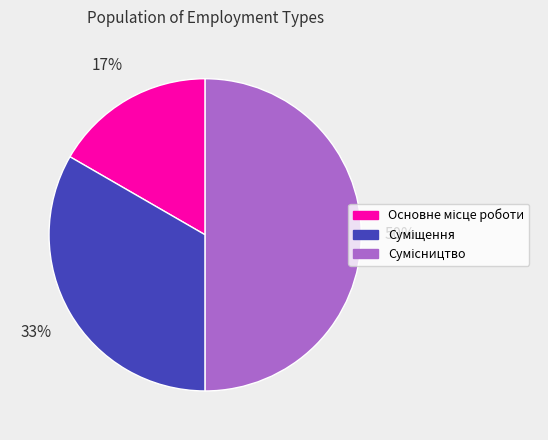

To the nearest percent, what is the difference between the largest and smallest slice percentages?

33%